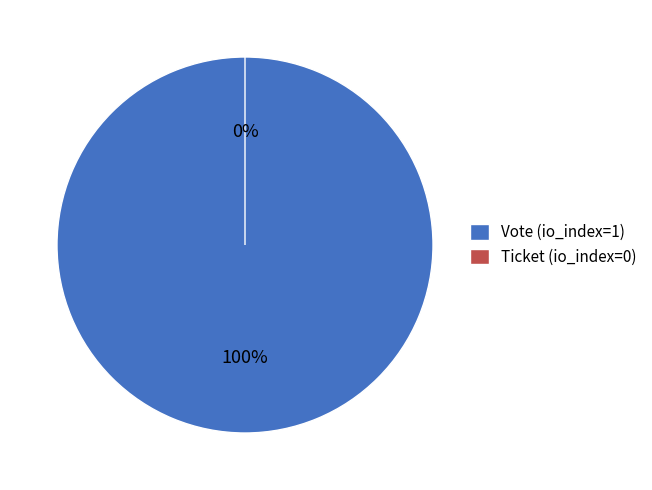

True or false: Ticket (io_index=0) accounts for 14% of the total.

False